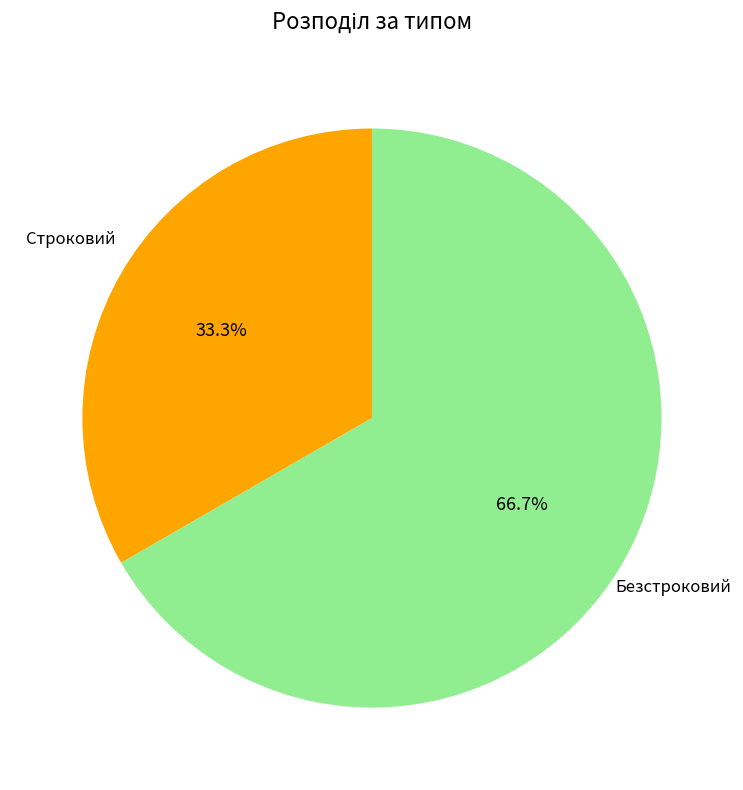

Does any single category account for the majority?

Yes